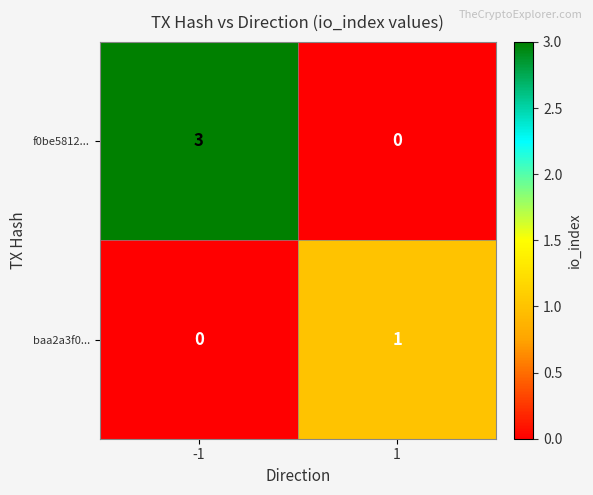

Reading left to right, what are all the values shown in this chart?

f0be5812...: -1=3	1=0
baa2a3f0...: -1=0	1=1